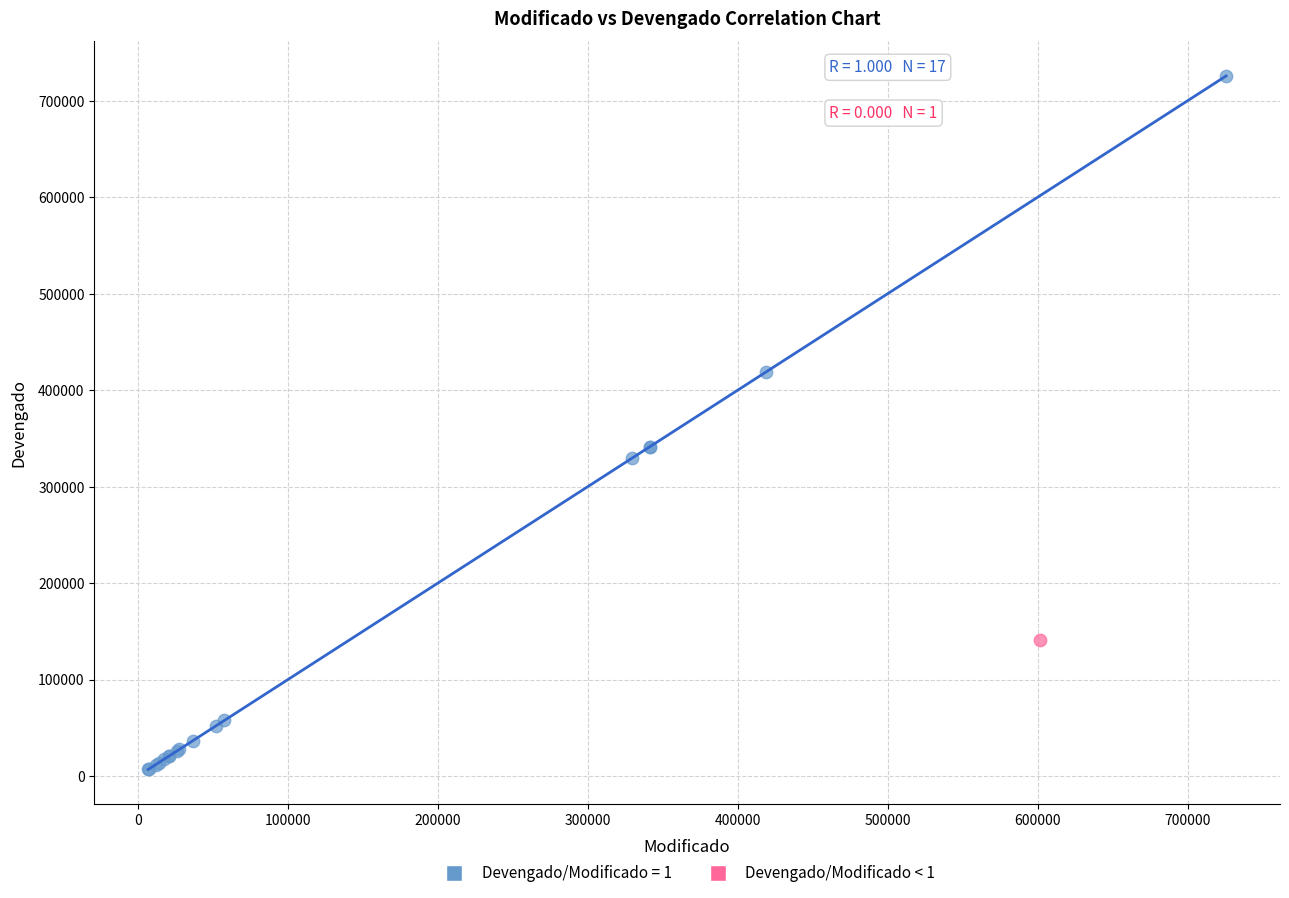

Which series contains the highest Y value?

Devengado/Modificado = 1